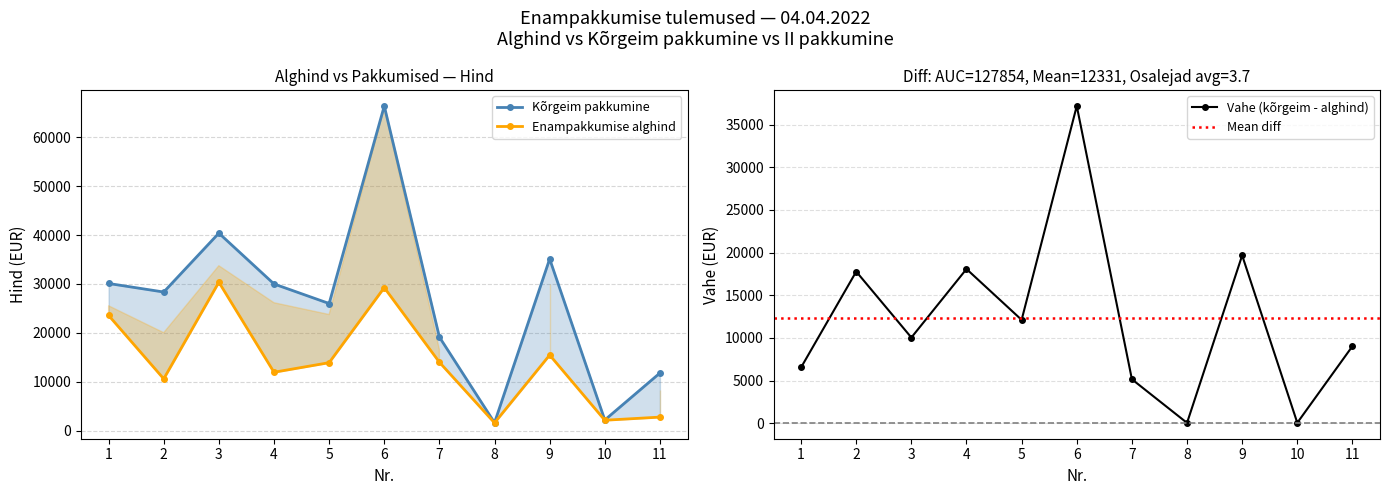

How many lines are shown in the chart?

2